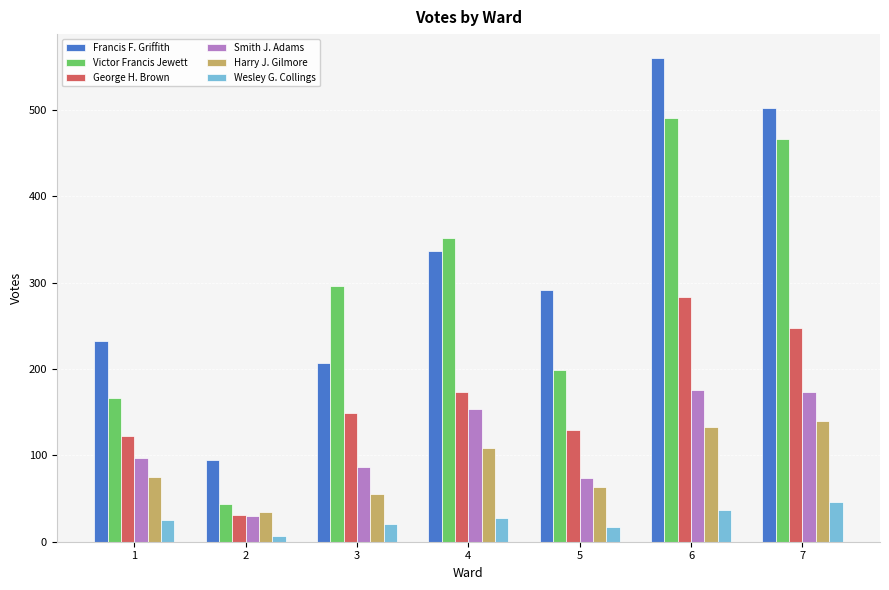

What is the spread (max minus min) of values at 7?

456